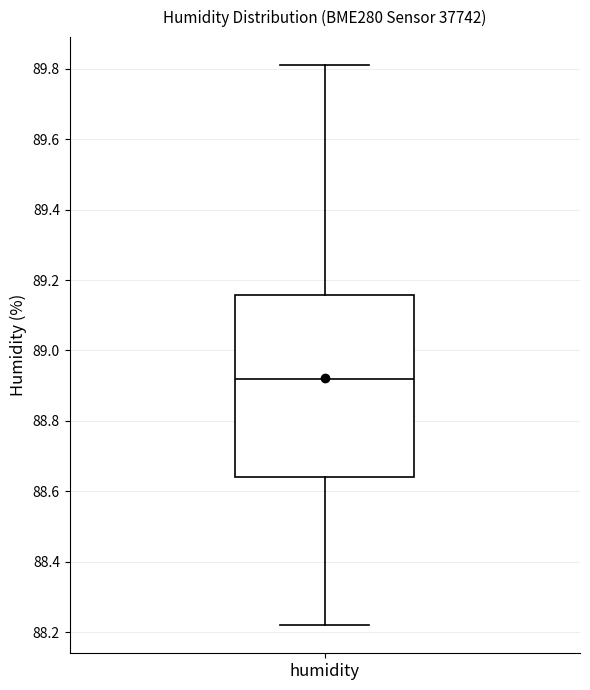

Transcribe this box plot: give where the median line is, the range the box spans, and where the two whiskers end, as read against the y-axis. The values are not printed on the chart, so give them approximately, as read against the axis.

median 88.92, box 88.64 to 89.16, whiskers 88.22 to 89.82